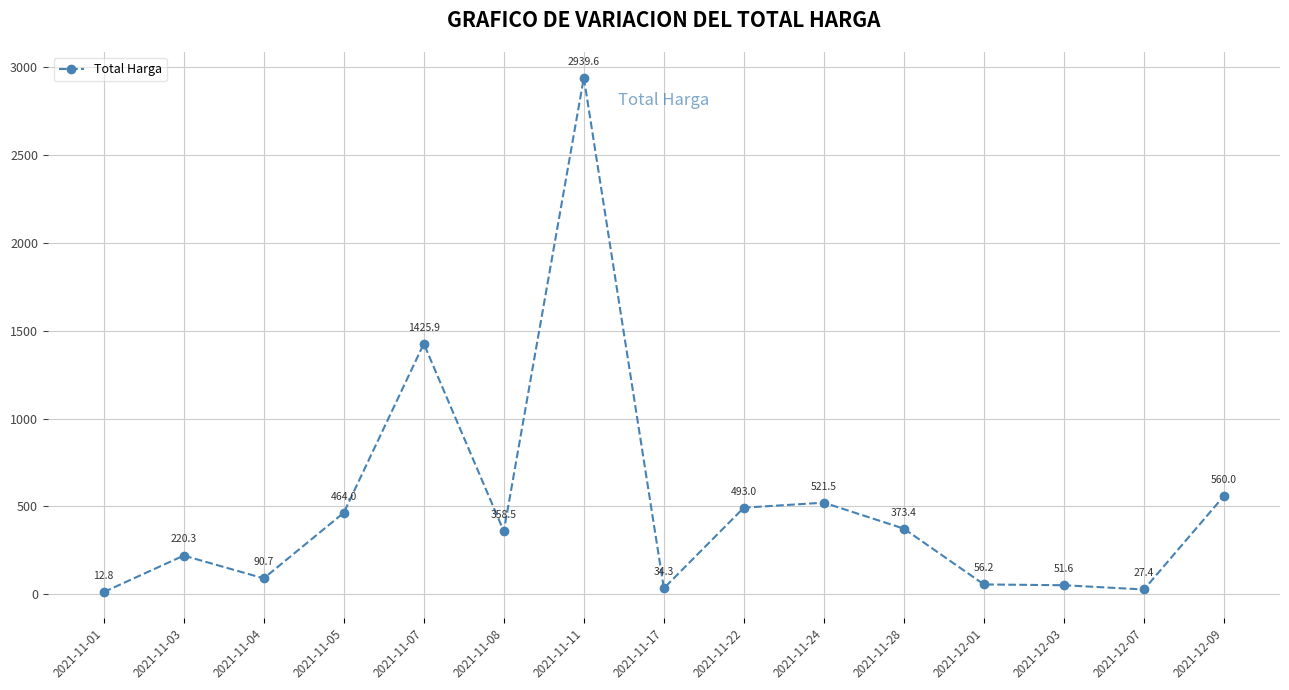

Is it true that the value at 2021-12-01 is 56.2?

True